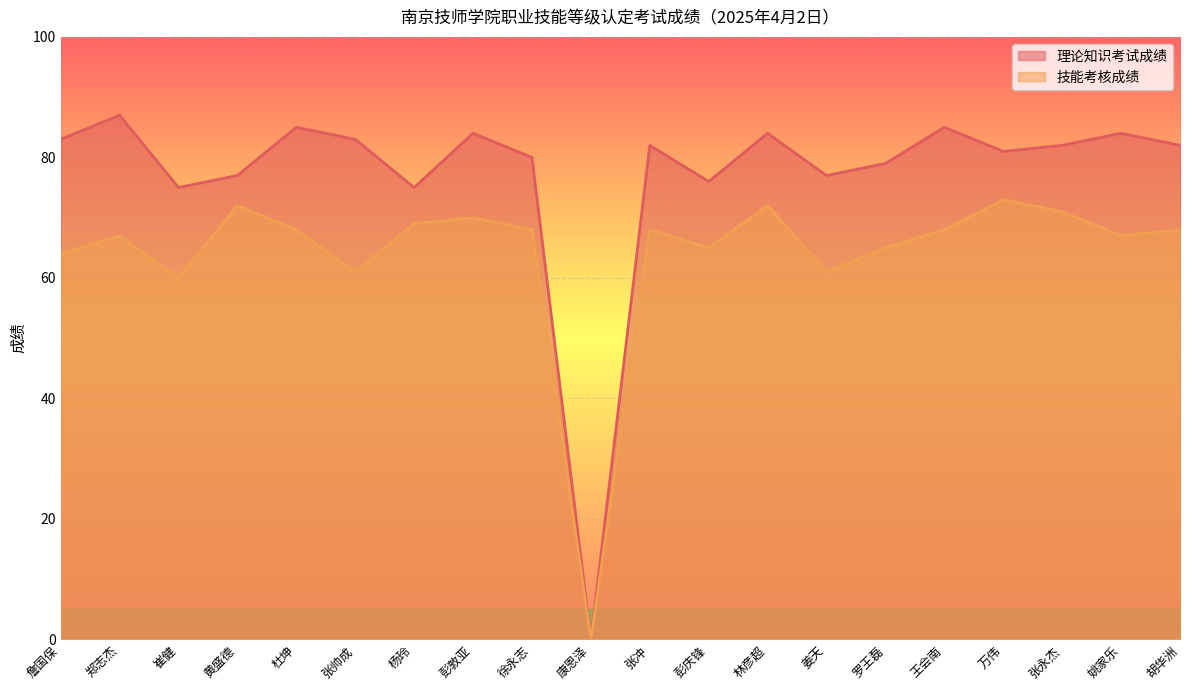

Reading left to right, list all the values displayed in this chart.

理论知识考试成绩: 83	87	75	77	85	83	75	84	80	0	82	76	84	77	79	85	81	82	84	82
技能考核成绩: 64	67	60	72	68	61	69	70	68	0	68	65	72	61	65	68	73	71	67	68